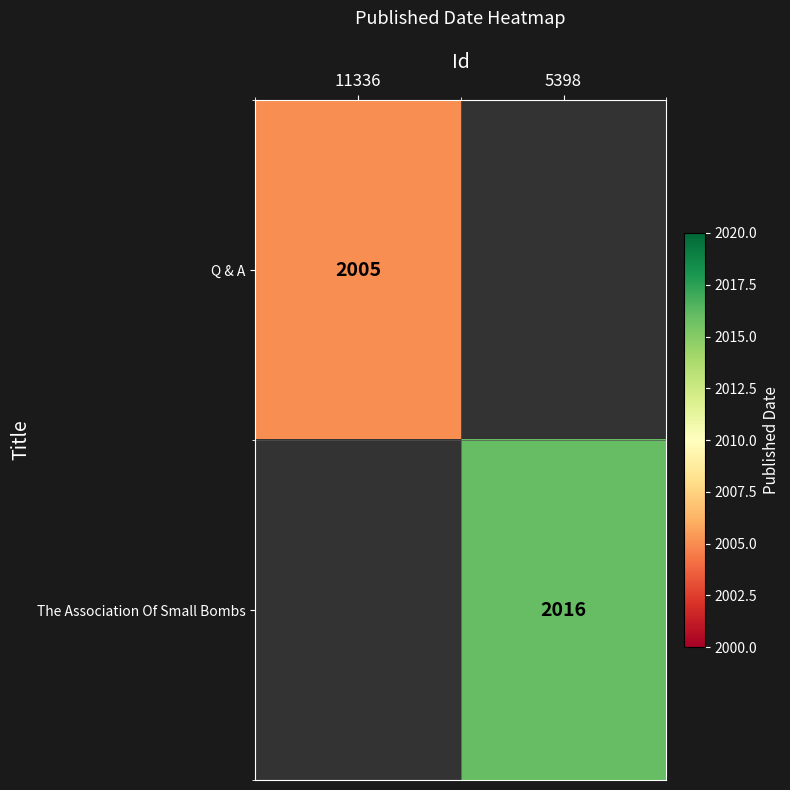

How many series are shown in this chart?

2